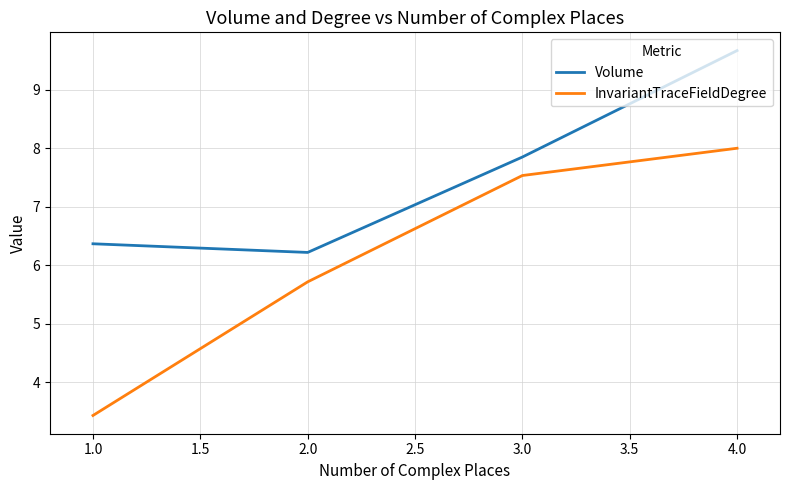

Which series has the widest spread of values?

InvariantTraceFieldDegree